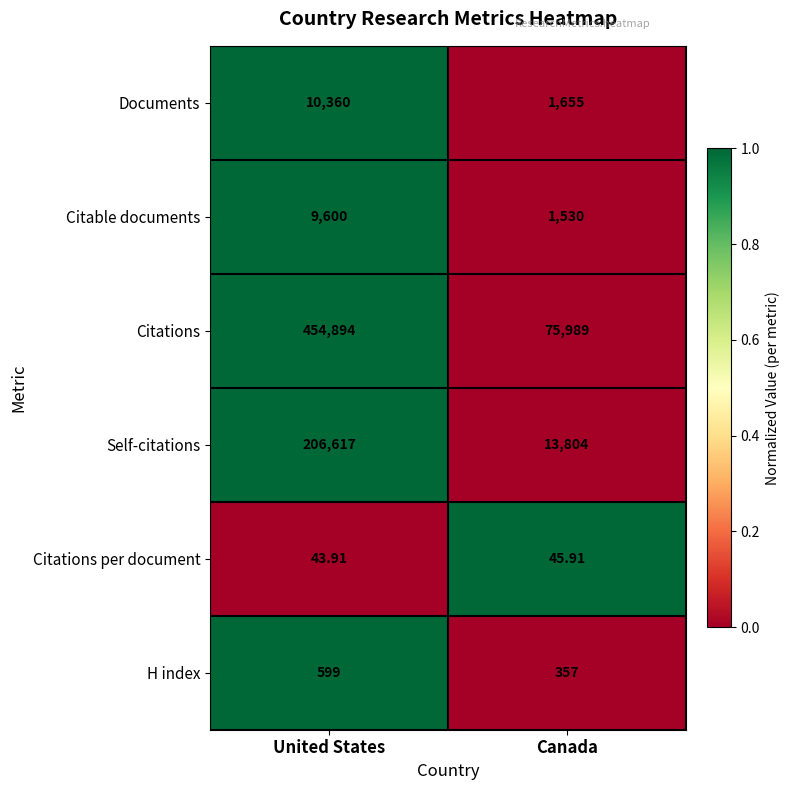

Which category has the highest value in the Documents series?

United States